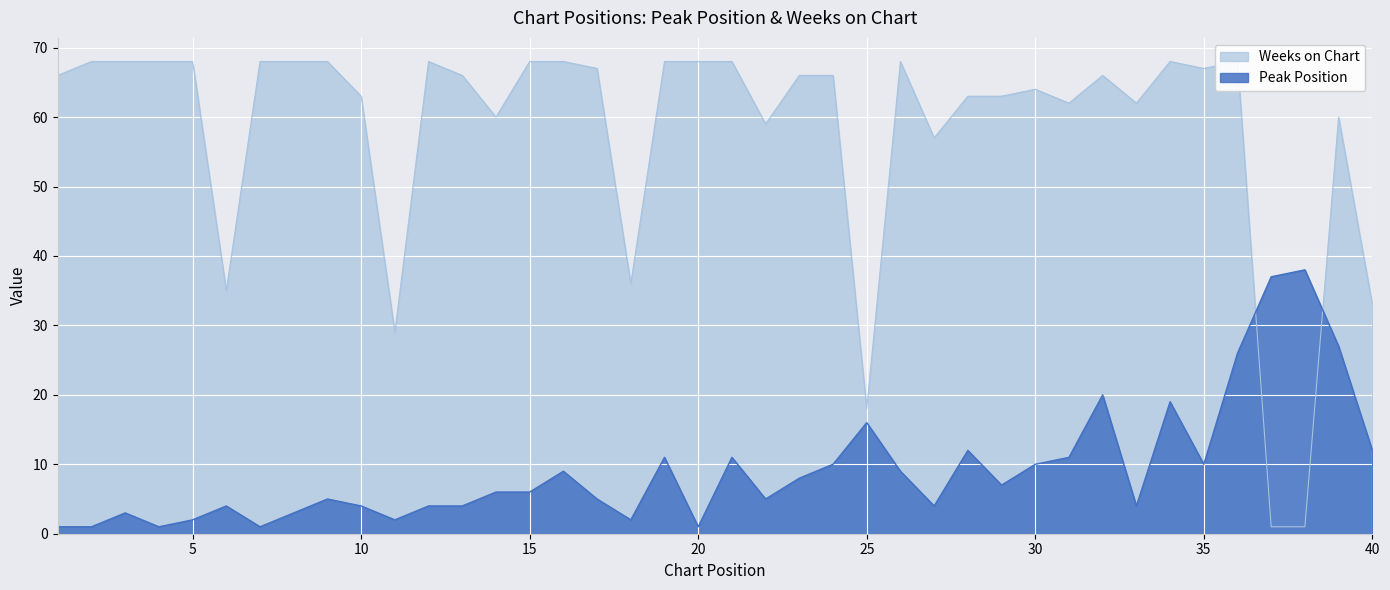

True or false: Weeks on Chart has more than 2 interior local peaks.

True